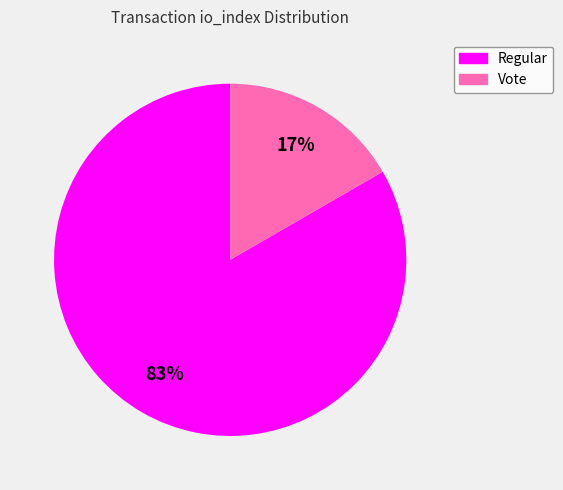

The Regular slice represents 83% of the pie. True or false?

True